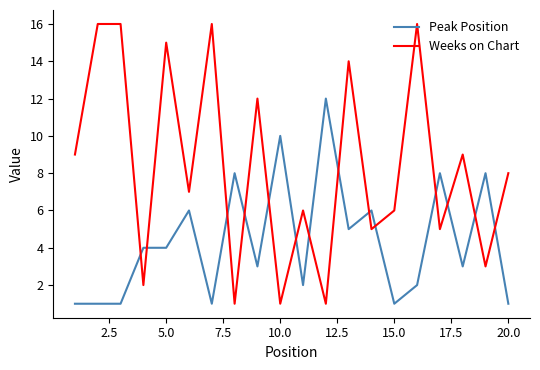

What is the difference between the maximum and minimum values in the Weeks on Chart series?

15